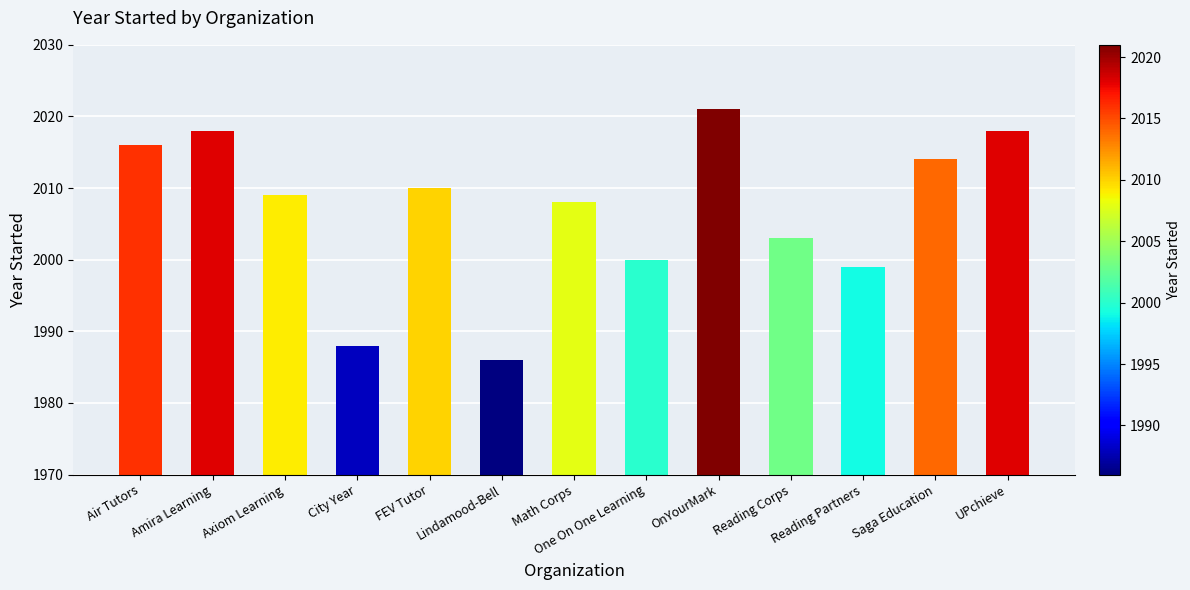

What is the sum of all values?

26090